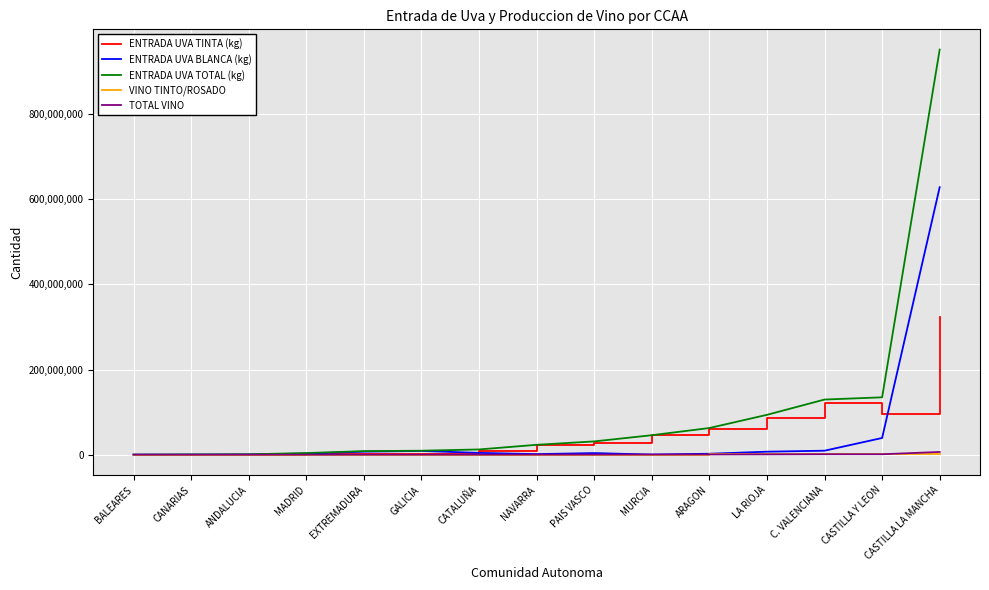

Which series has the widest spread of values?

ENTRADA UVA TOTAL (kg)